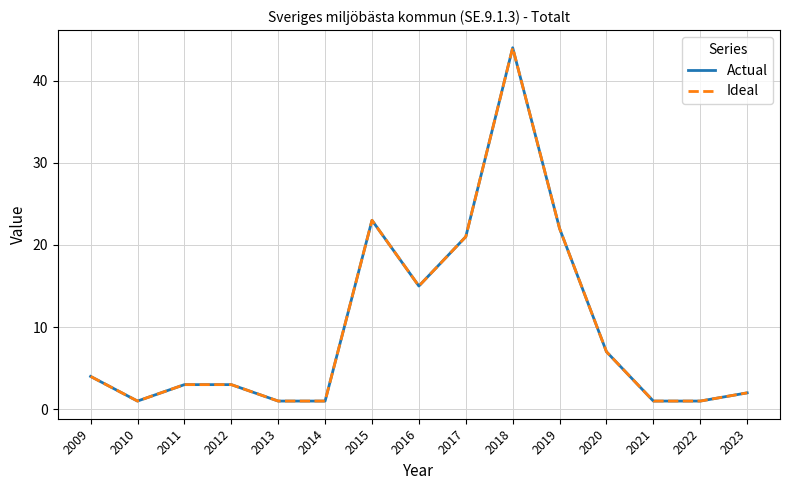

List the series in order of their peak value, highest first.

Actual, Ideal